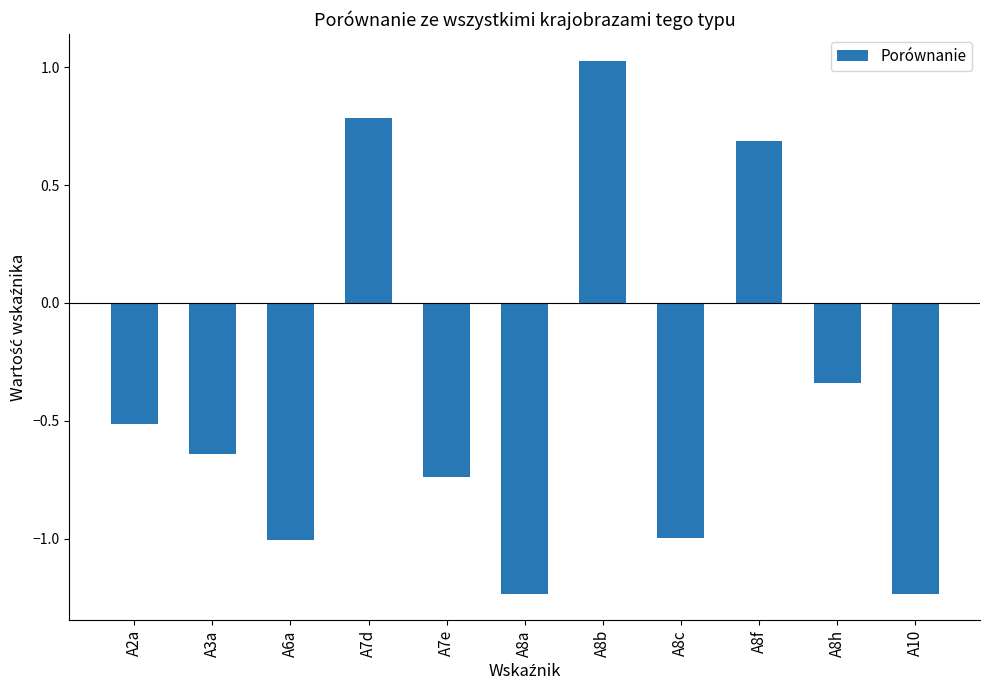

What is the sum of all values?

-4.2